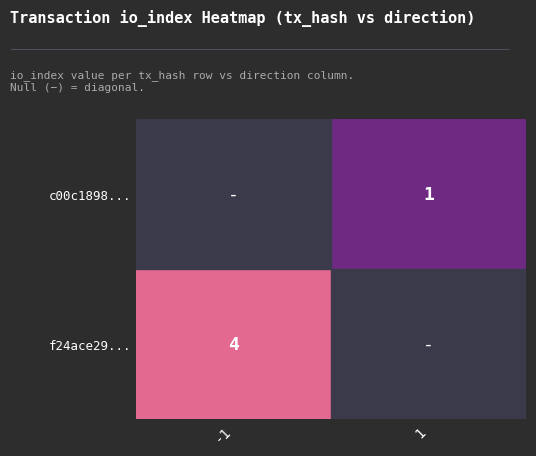

The value of c00c1898... at 1 is 1.0. True or false?

True